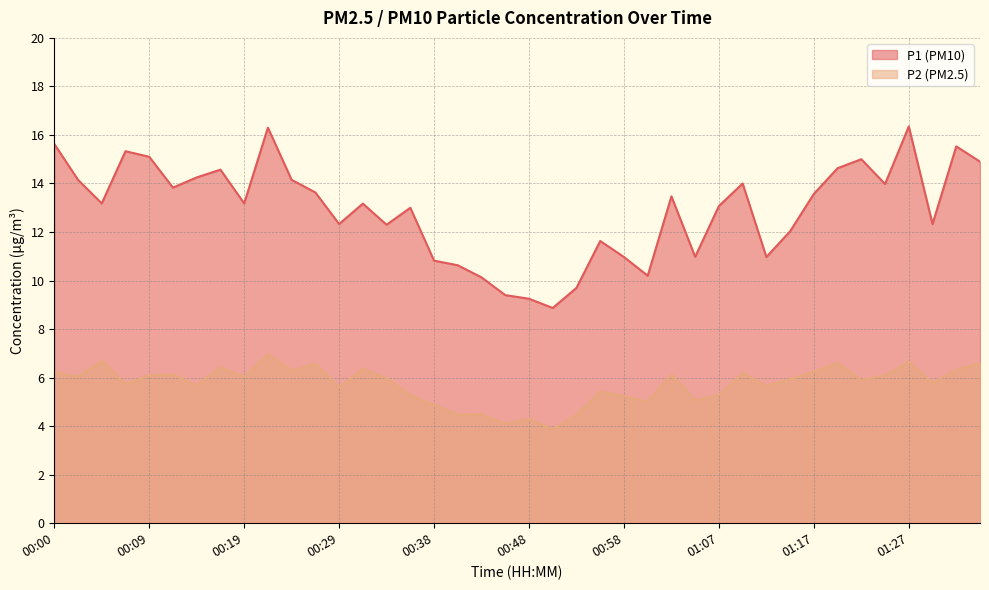

What is the label of the 18th point from the left?

00:41